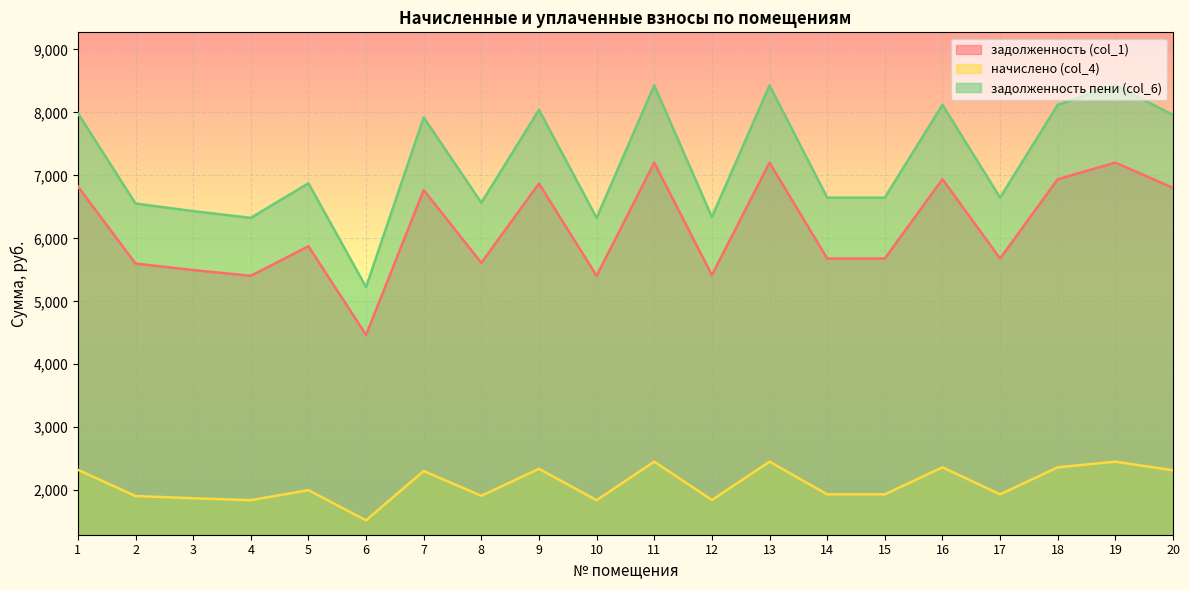

Where is задолженность пени (col_6) nearest to the value 6827?

5